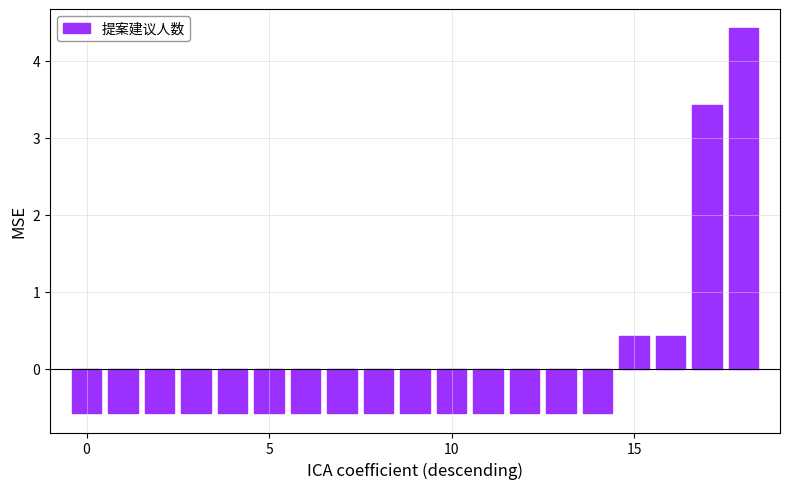

Reading left to right, list all the values displayed in this chart.

-0.6	-0.6	-0.6	-0.6	-0.6	-0.6	-0.6	-0.6	-0.6	-0.6	-0.6	-0.6	-0.6	-0.6	-0.6	0.4	0.4	3.4	4.4